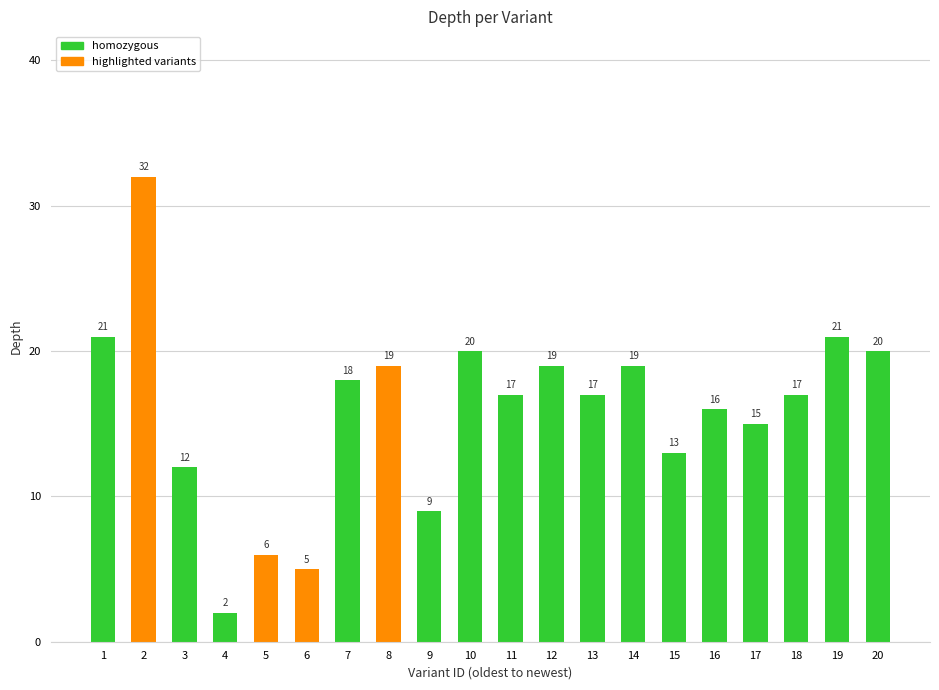

What is the sum of all values?

318